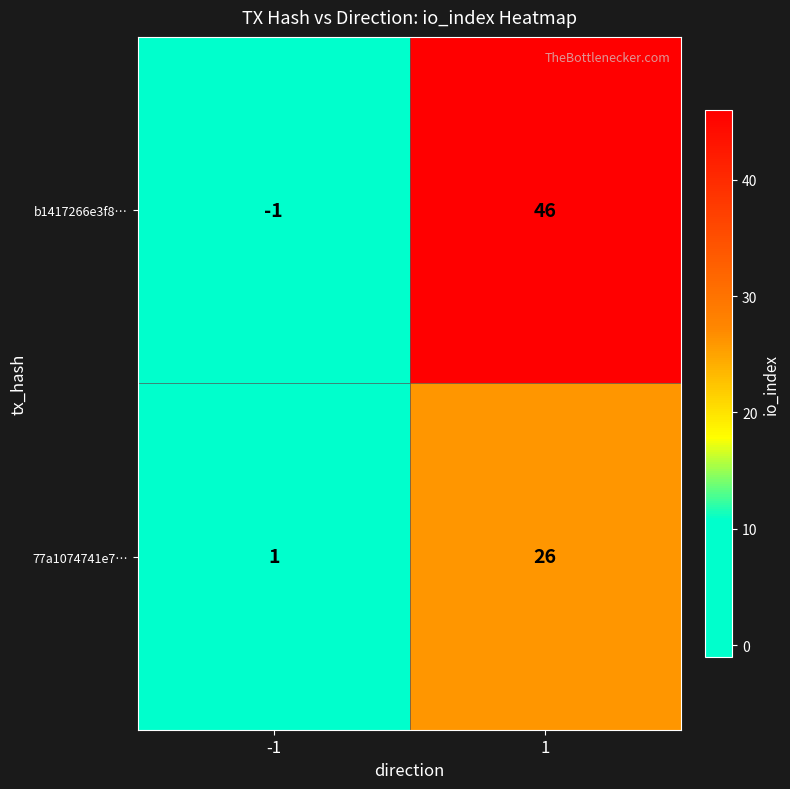

Which series has the largest total across all categories?

b1417266e3f8…